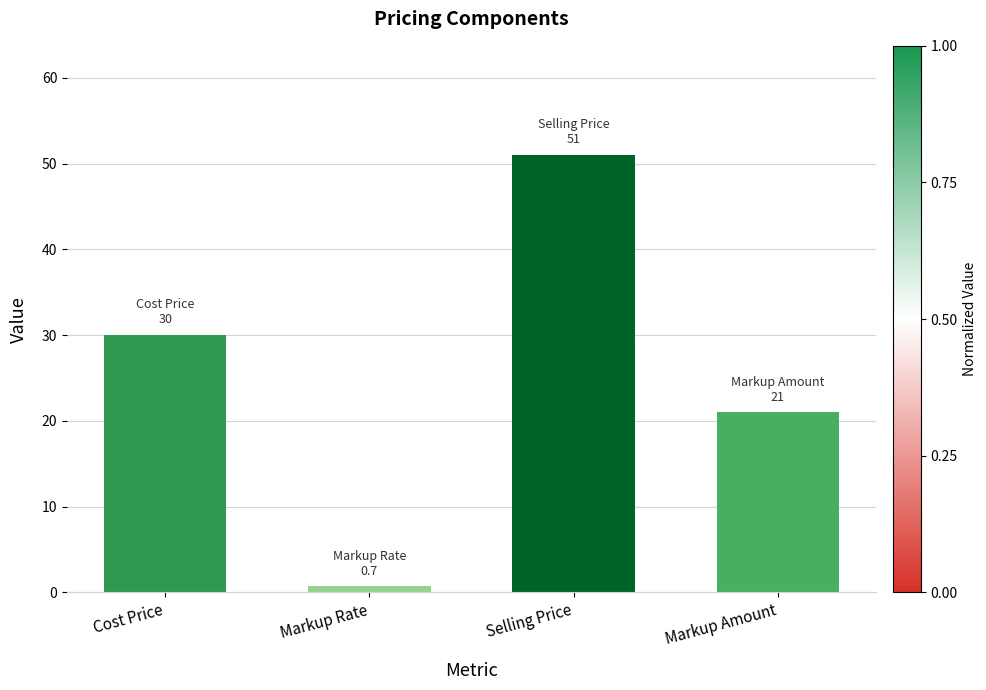

Reading right to left, what are all the values shown in this chart?

Markup Amount=21.0	Selling Price=51.0	Markup Rate=0.7	Cost Price=30.0